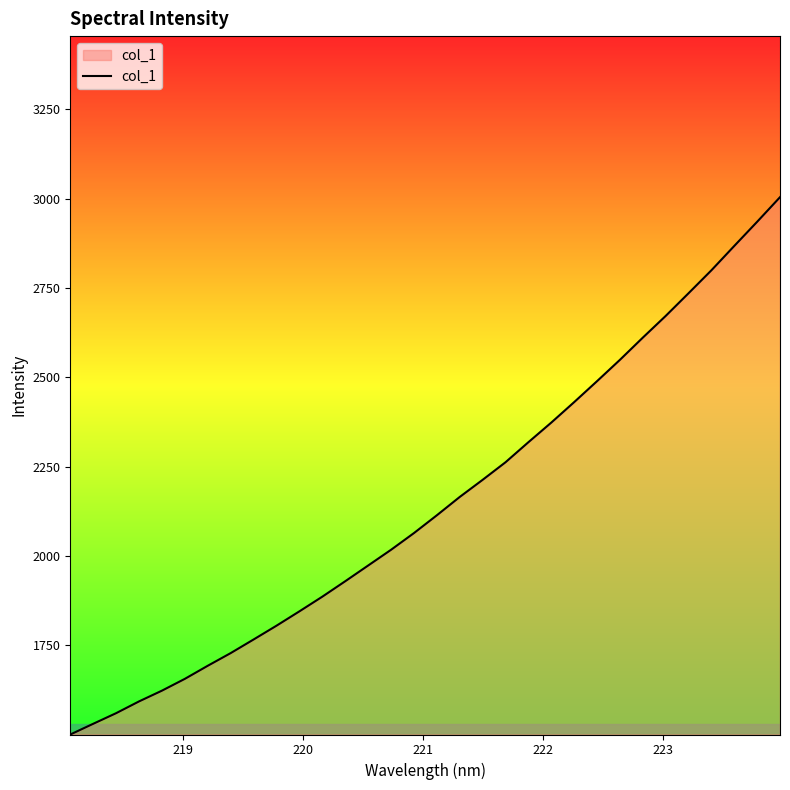

What is the difference between the maximum and minimum values?

1503.3